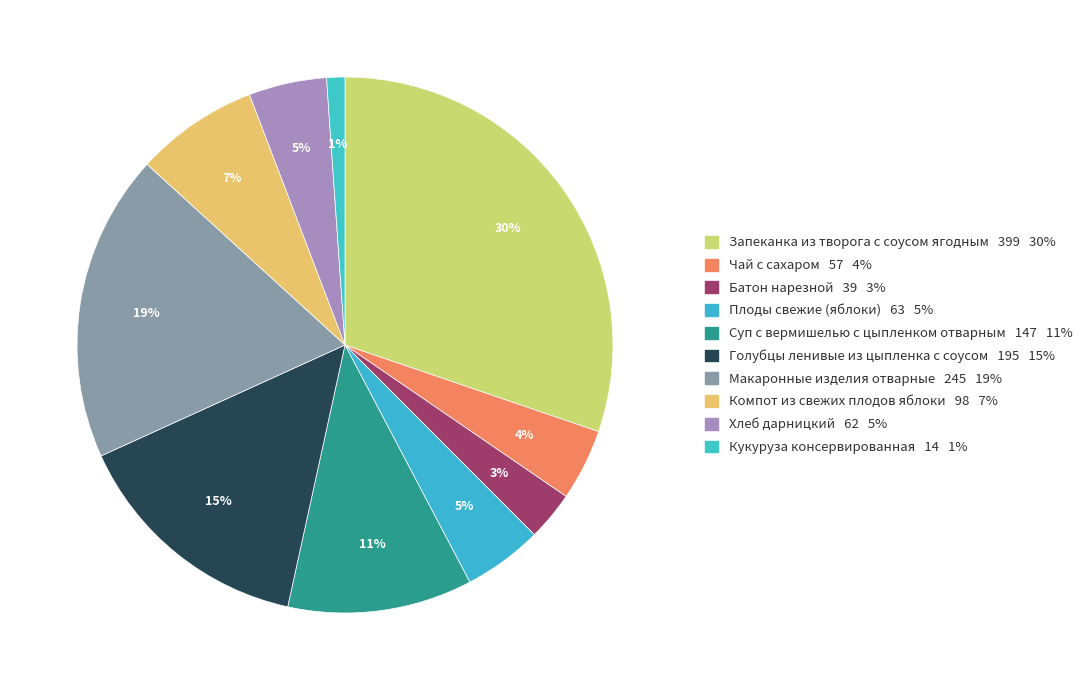

To the nearest percent, what is the difference between the largest and smallest slice percentages?

29%